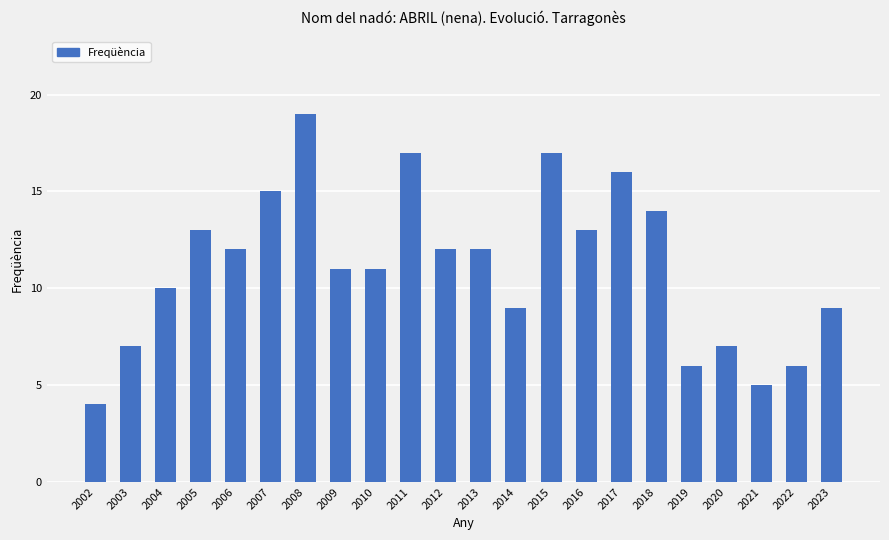

What is the minimum value shown in the chart?

4